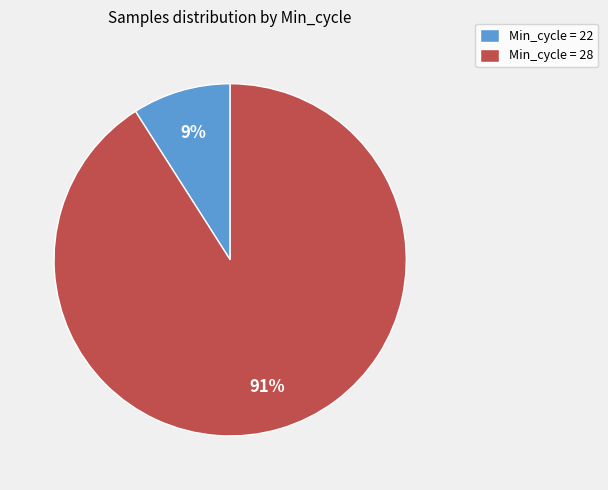

To the nearest percent, what is the difference between the largest and smallest slice percentages?

82%